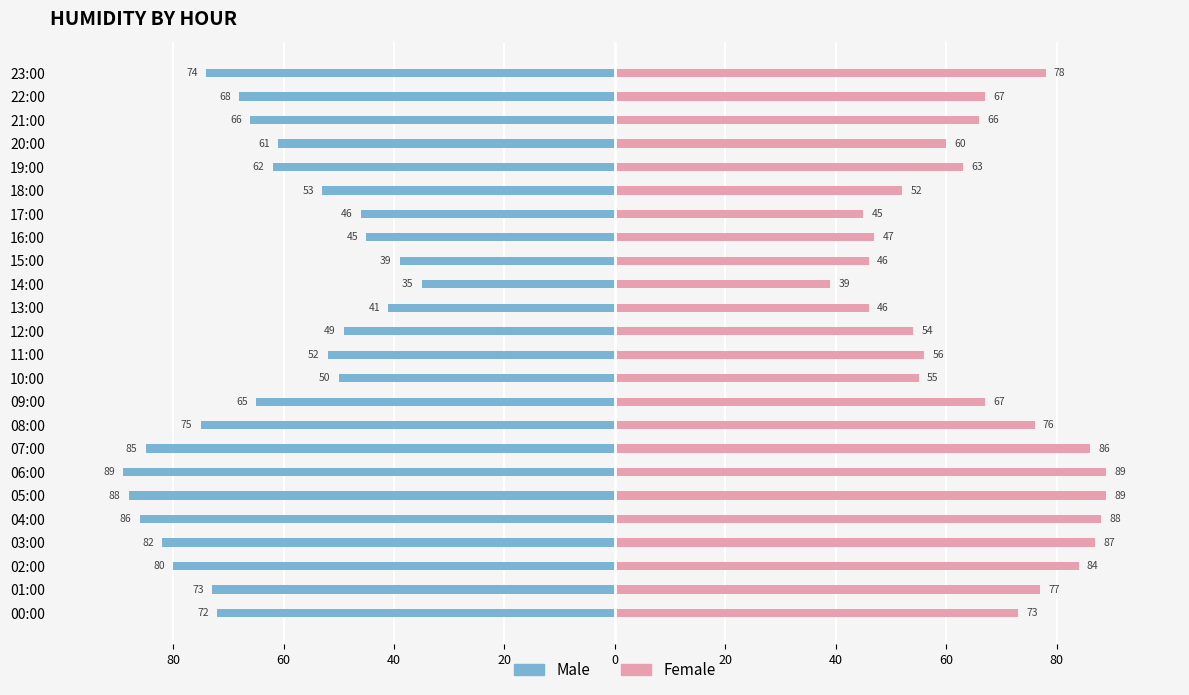

What is the approximate value of Female at 15:00?

46